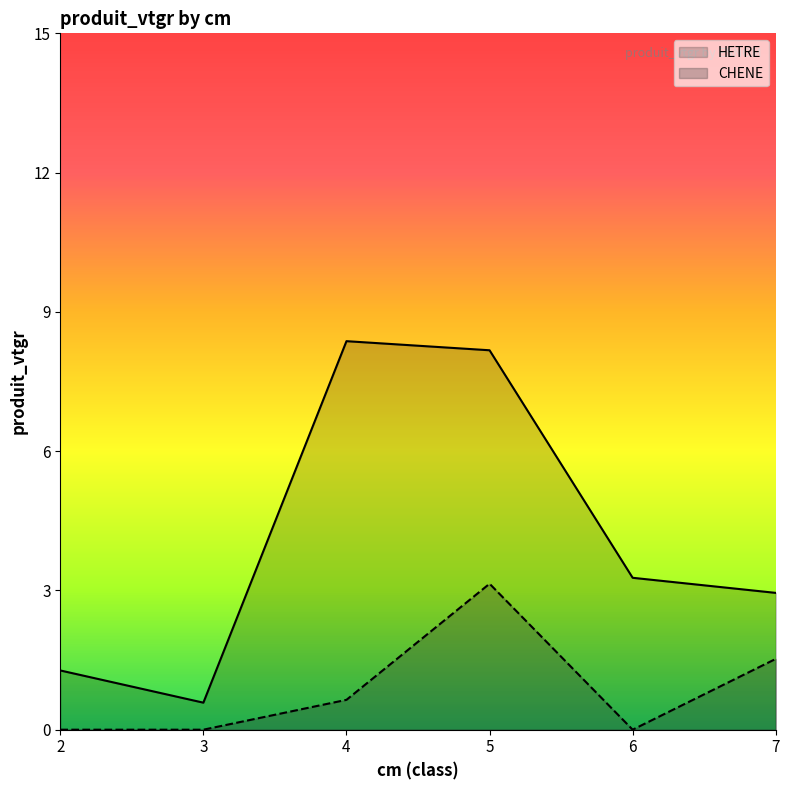

What is the maximum value for CHENE?

3.1